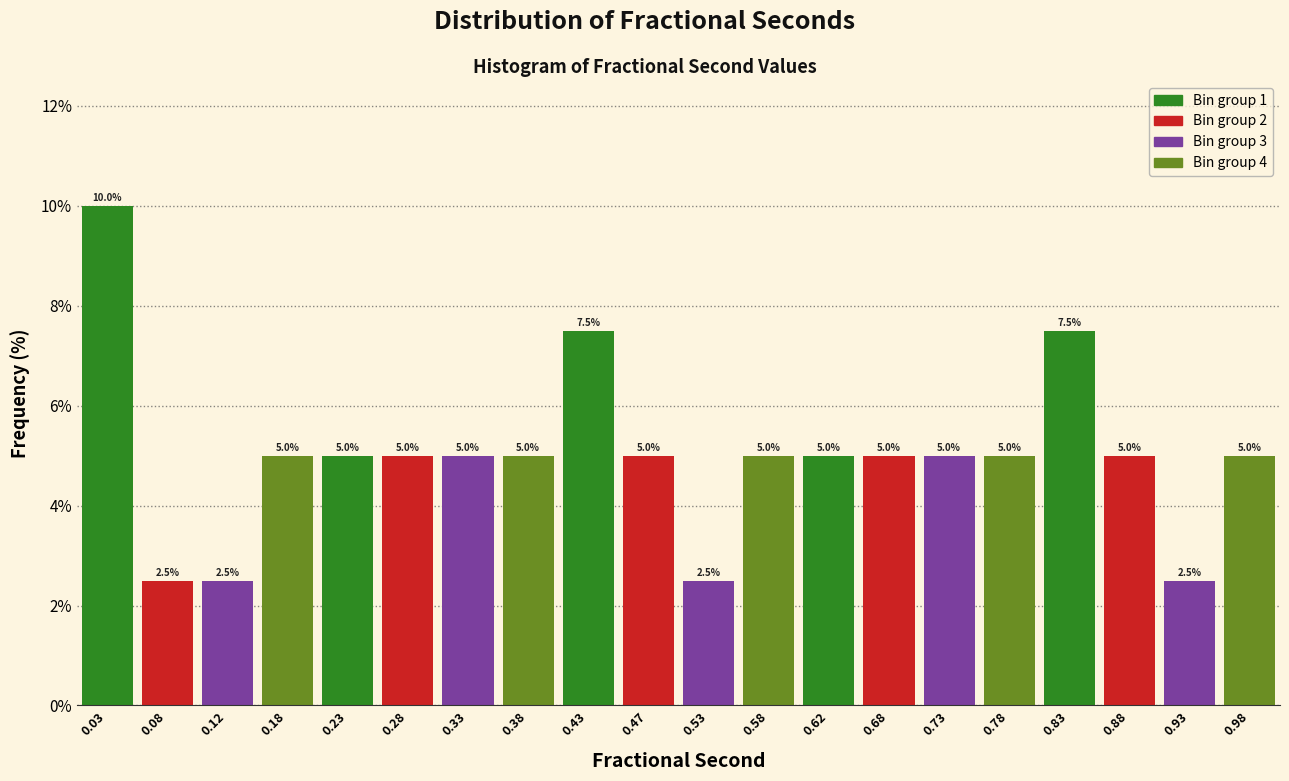

Which range on the x-axis has the tallest bar?

0.00 to 0.05